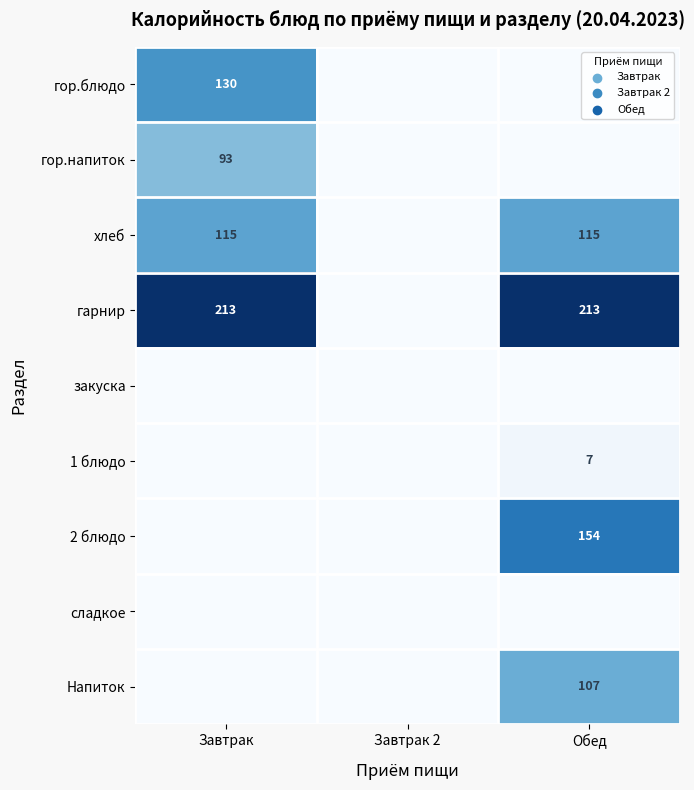

How many series are shown in this chart?

9